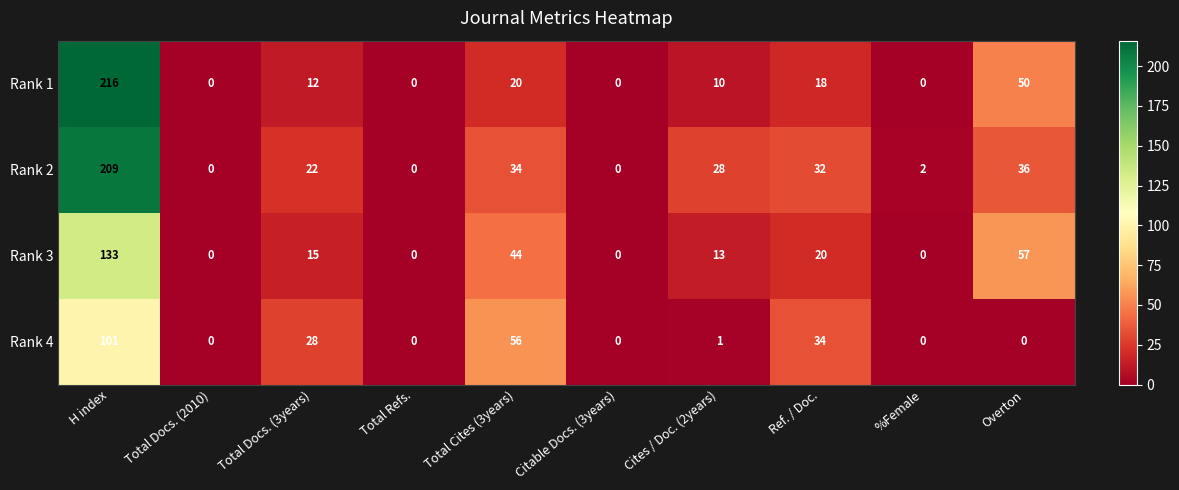

How many series are shown in this chart?

4